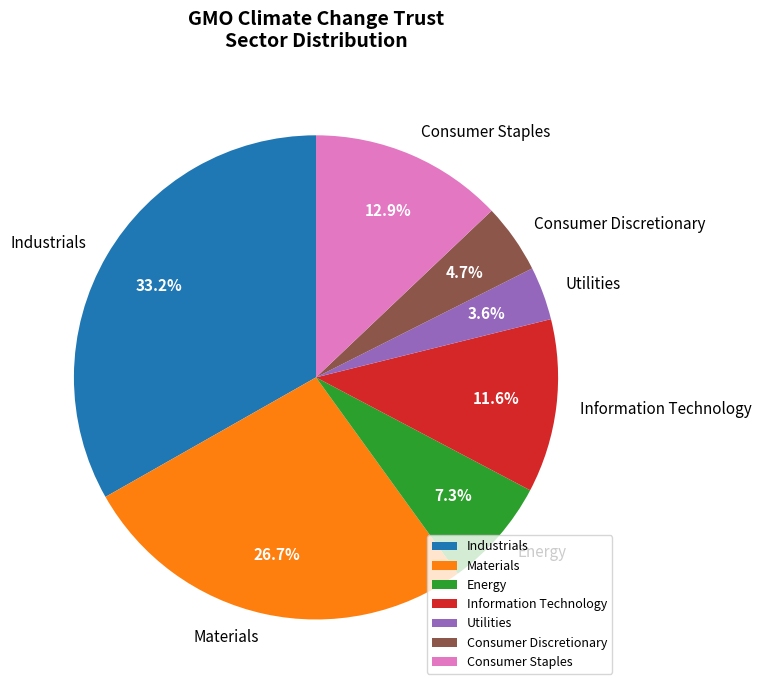

Rank the categories by value from highest to lowest.

Industrials, Materials, Consumer Staples, Information Technology, Energy, Consumer Discretionary, Utilities